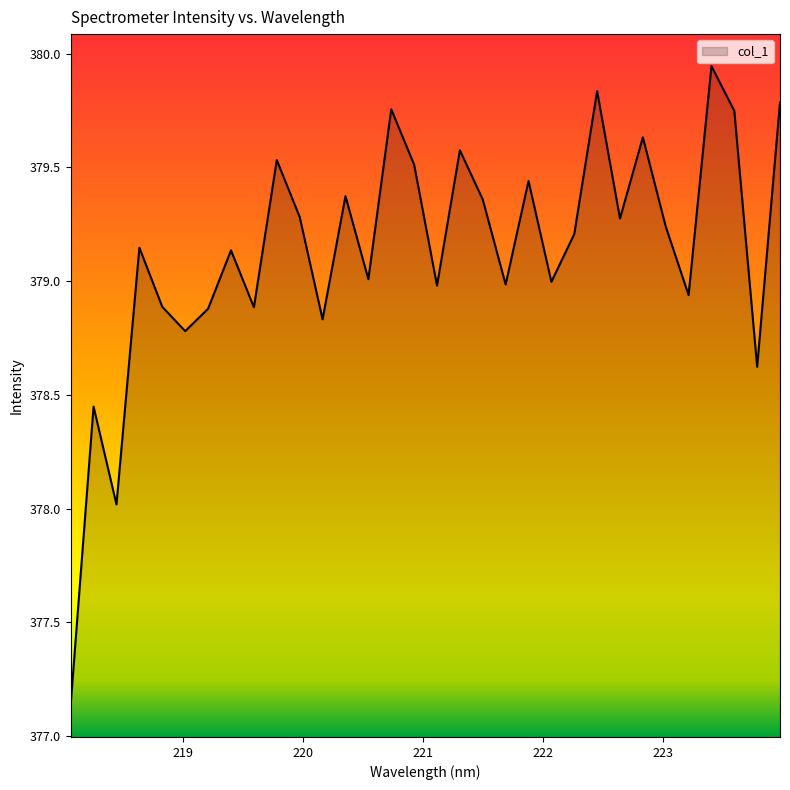

True or false: there are more than 1 points higher than both neighbors.

True